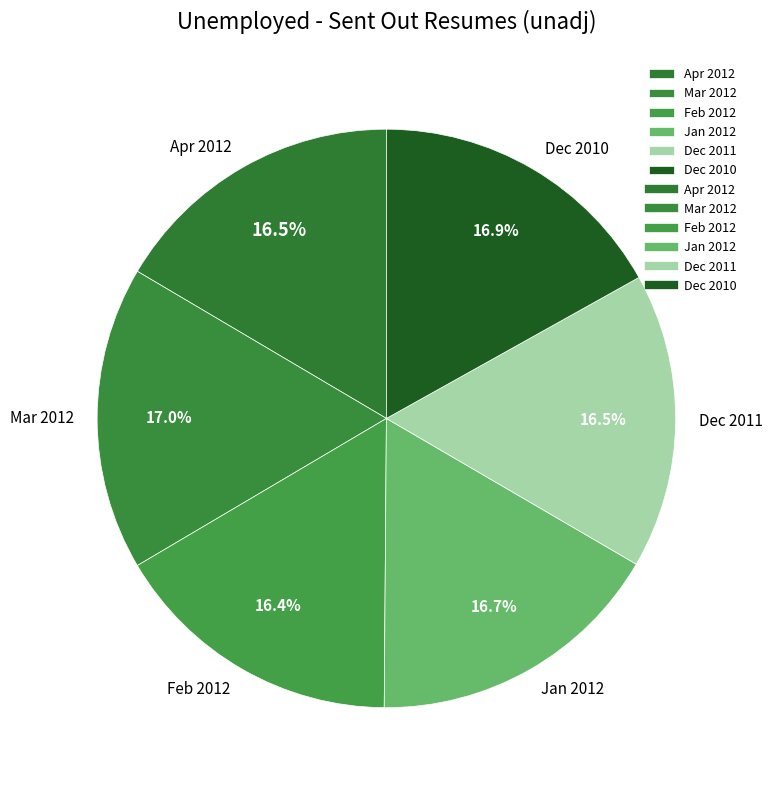

Is it true that Jan 2012 is 24% of the pie?

False